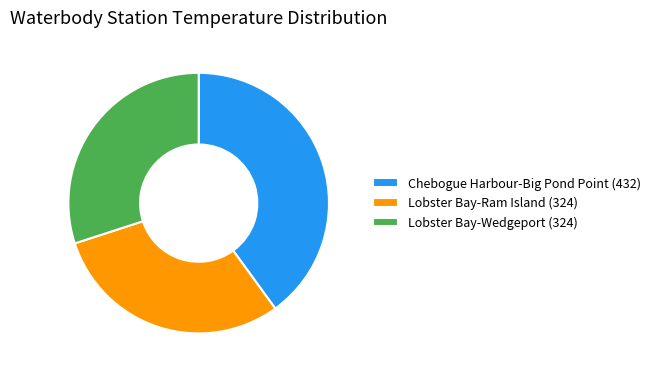

Is Lobster Bay-Wedgeport the majority of the pie?

No